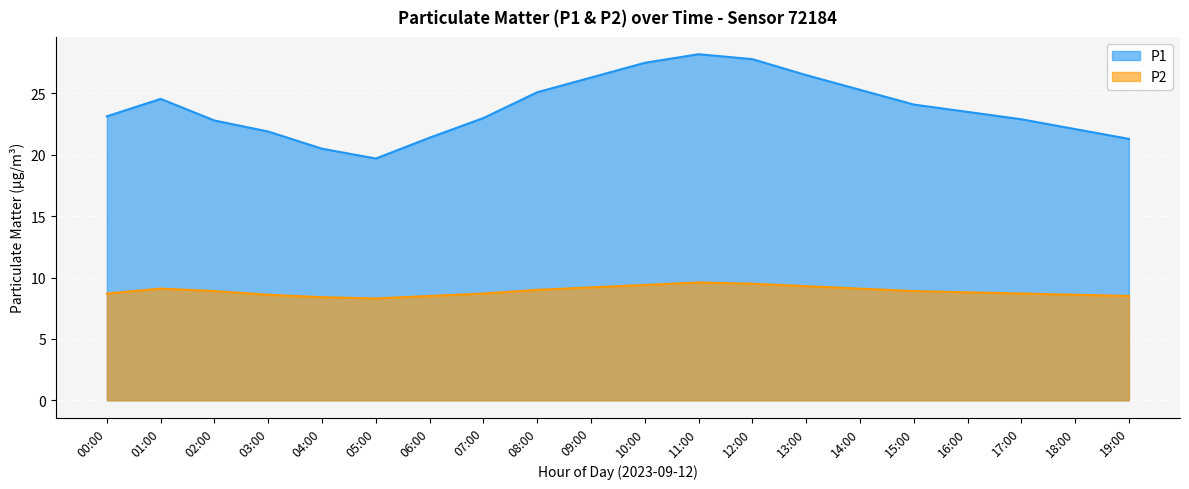

Rank the series by their average value, from highest to lowest.

P1, P2